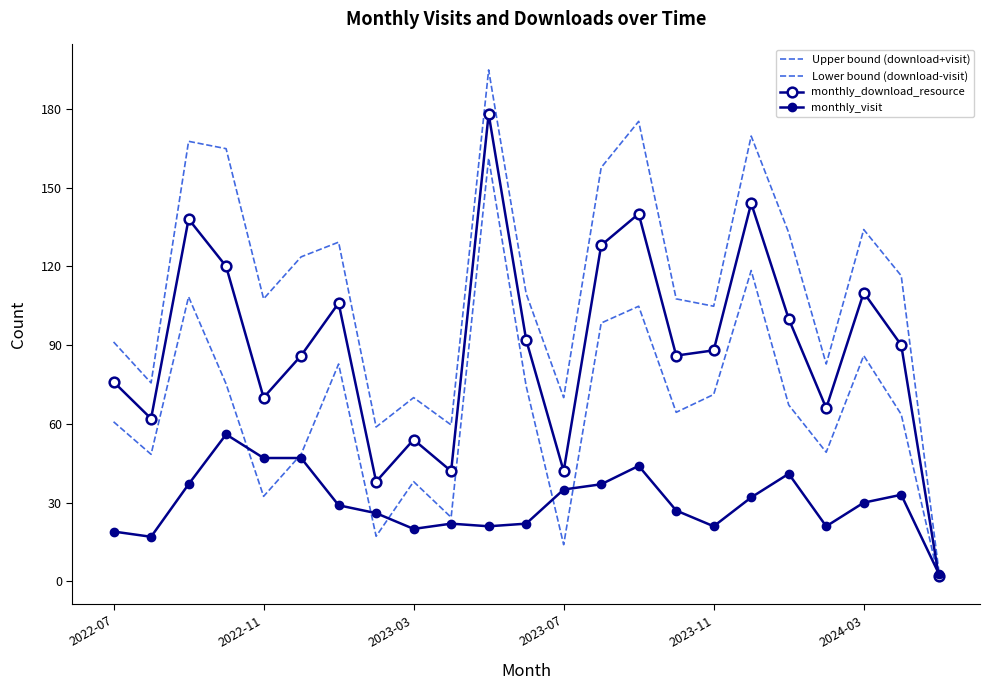

How many times do Lower bound (download-visit) and monthly_visit cross each other?

7